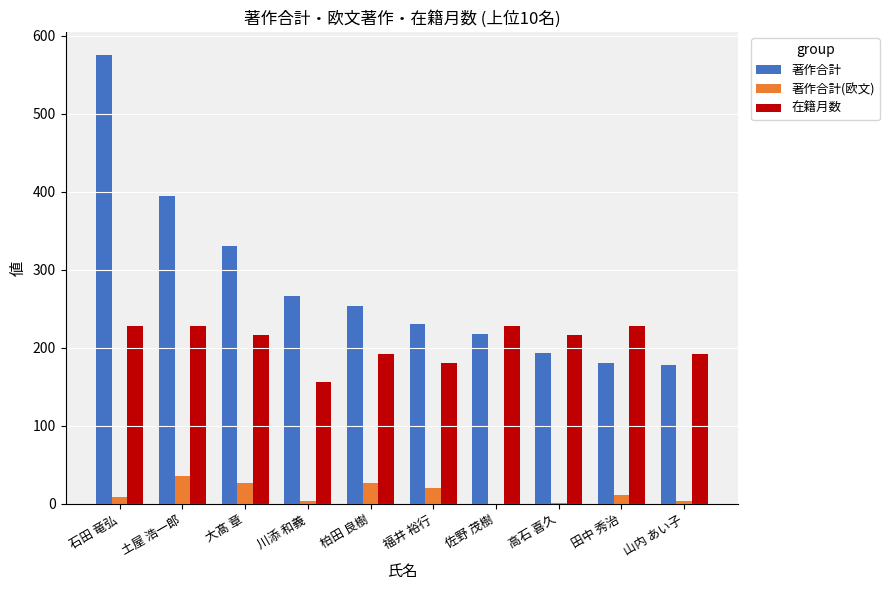

What is the sum of all 在籍月数 values?

2064